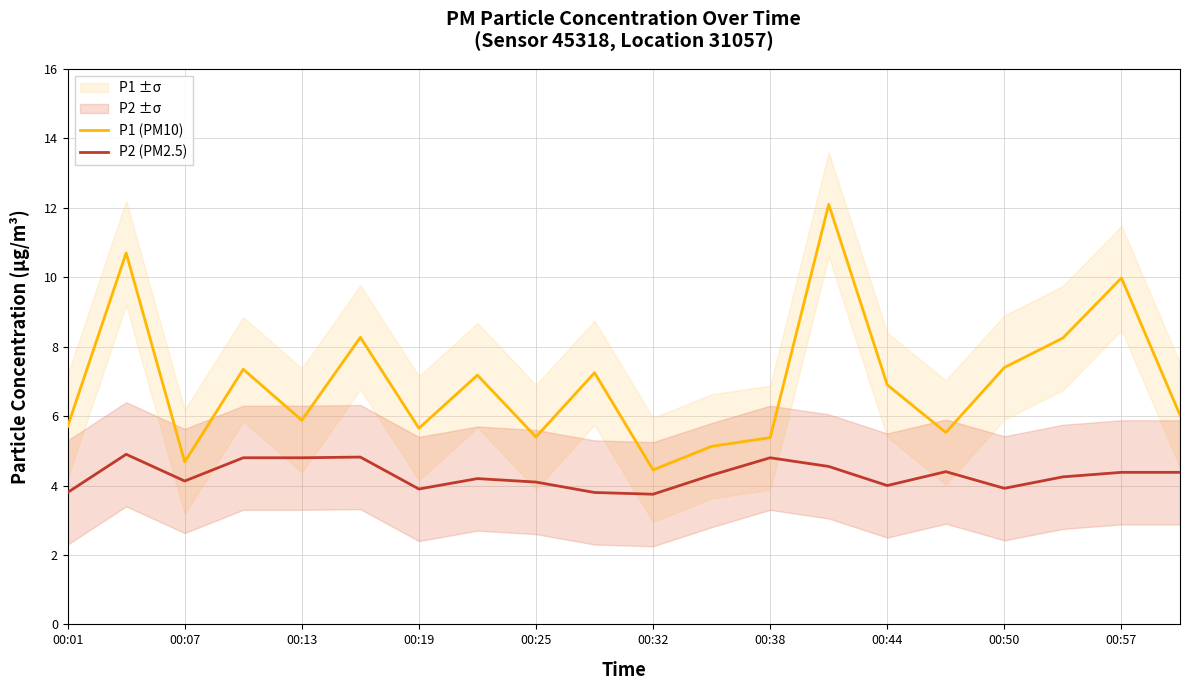

True or false: P1 (PM10) and P2 (PM2.5) intersect in this chart.

False